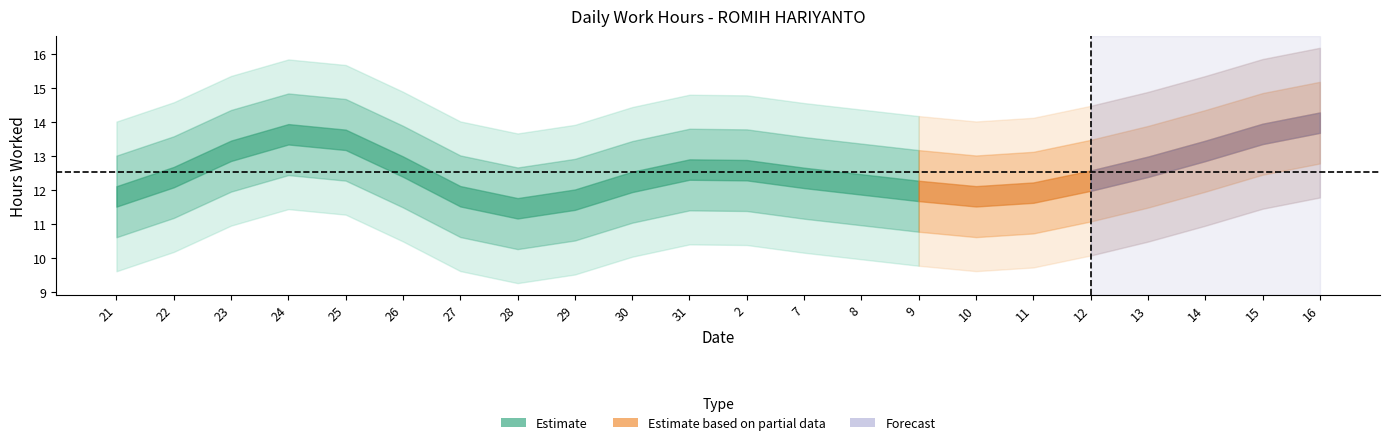

What is the value of the 8th point from the left?

11.6